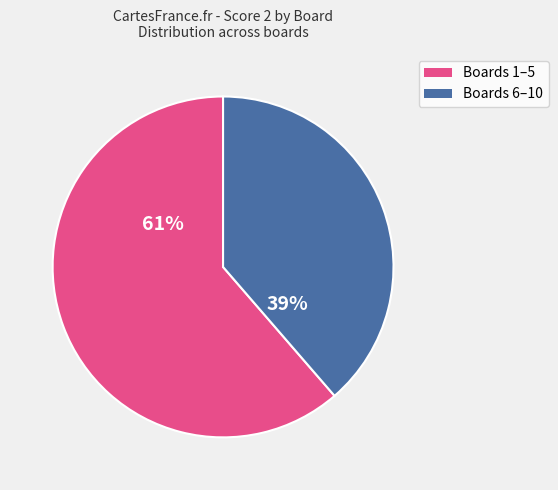

How many slices are in this pie chart?

2